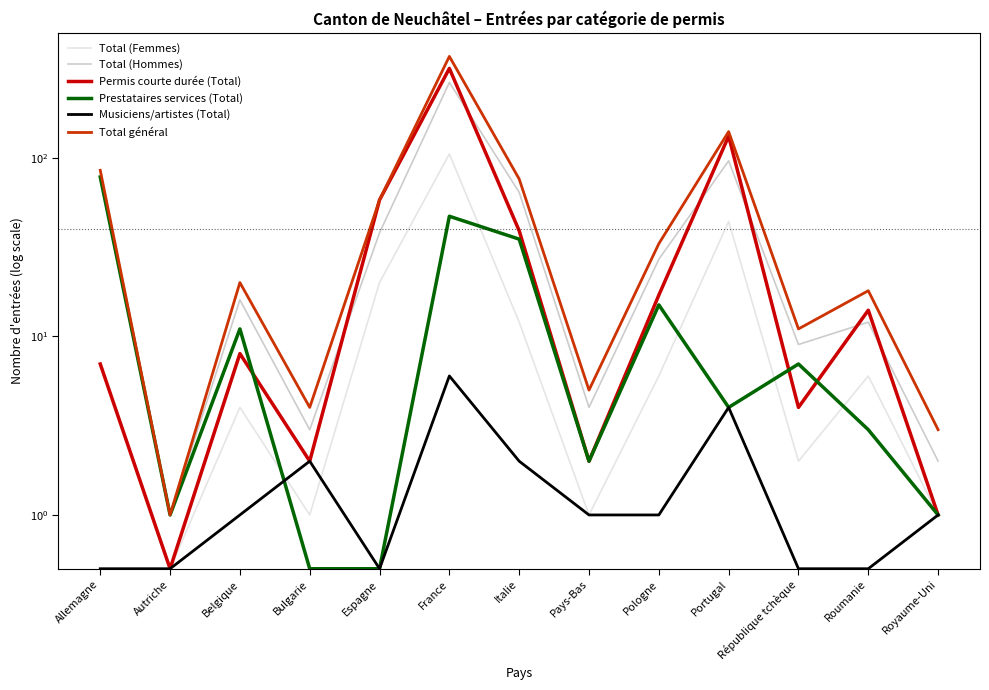

Which category has the lowest value across all series?

Autriche